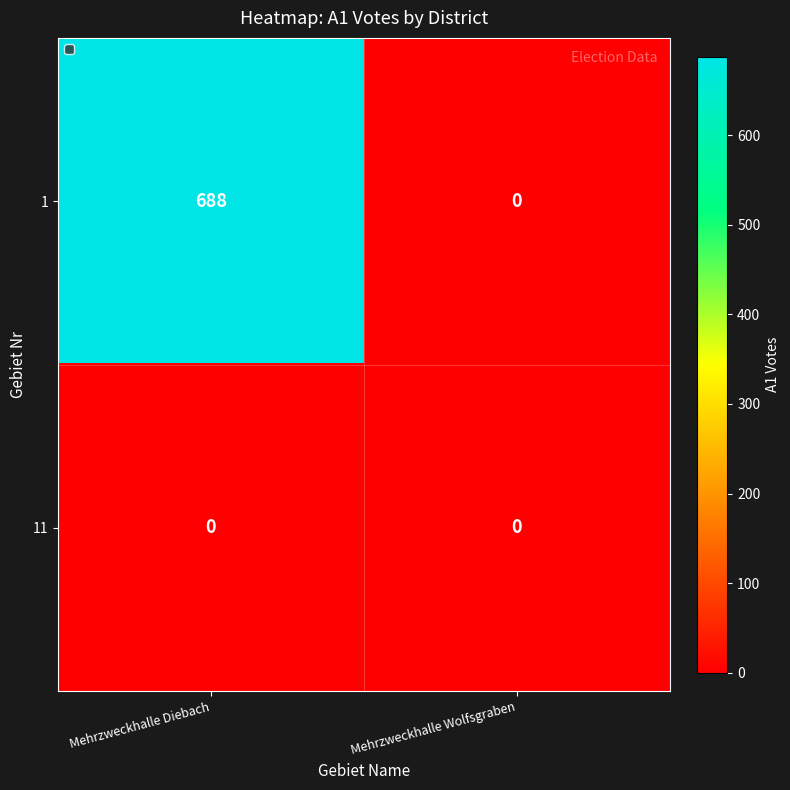

What is the total value across all series at Mehrzweckhalle Diebach?

688